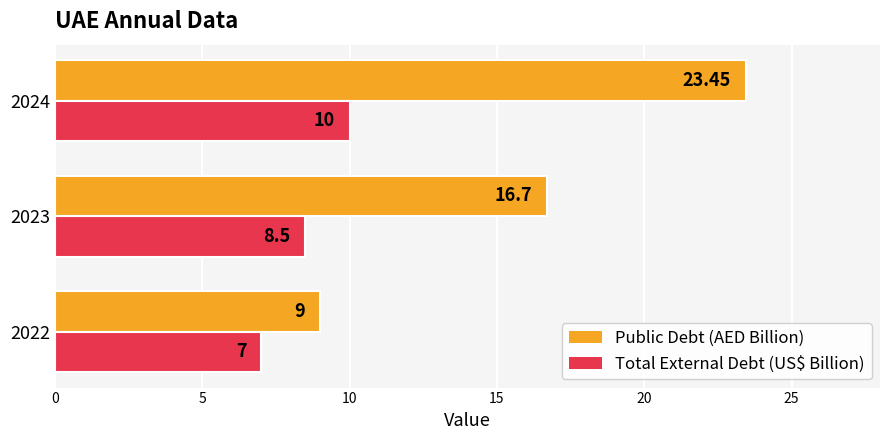

Which category has the highest value across all series?

2024